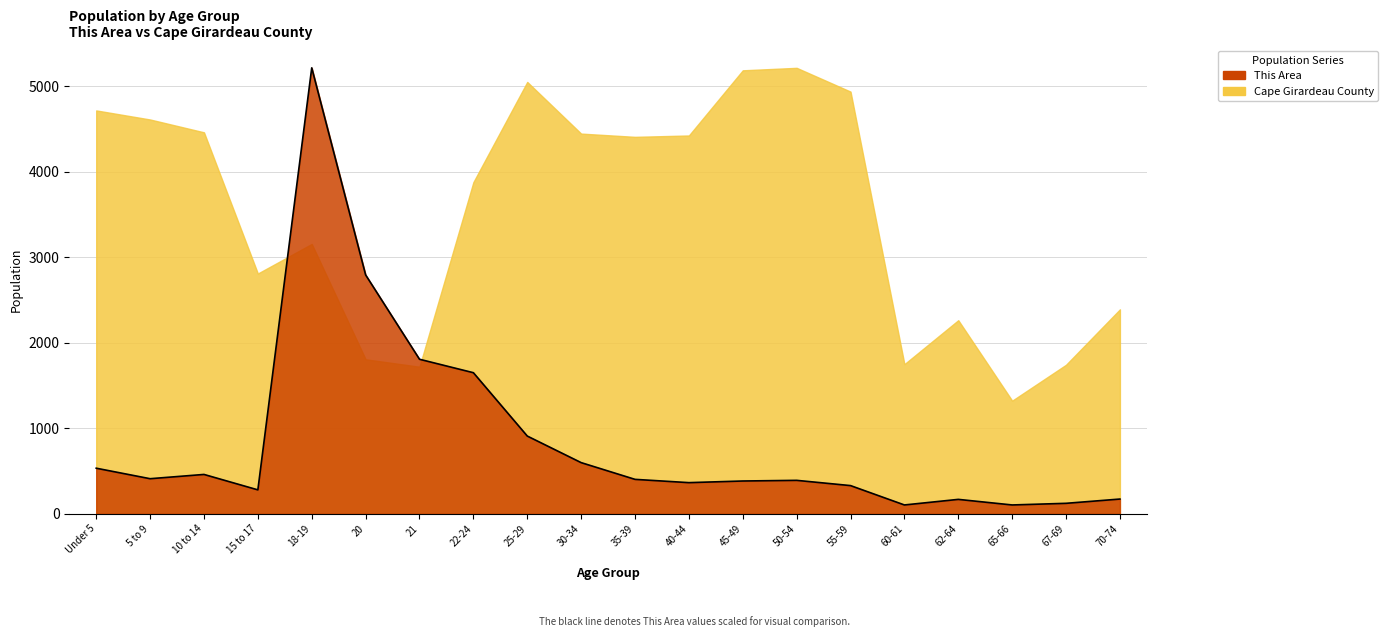

Reading left to right, what are all the values shown in this chart?

533.4	410.6	460.5	280.1	5215.0	2793.6	1807.4	1650.1	909.5	598.6	402.9	364.6	383.7	391.4	330.0	103.6	168.8	103.6	122.8	172.7